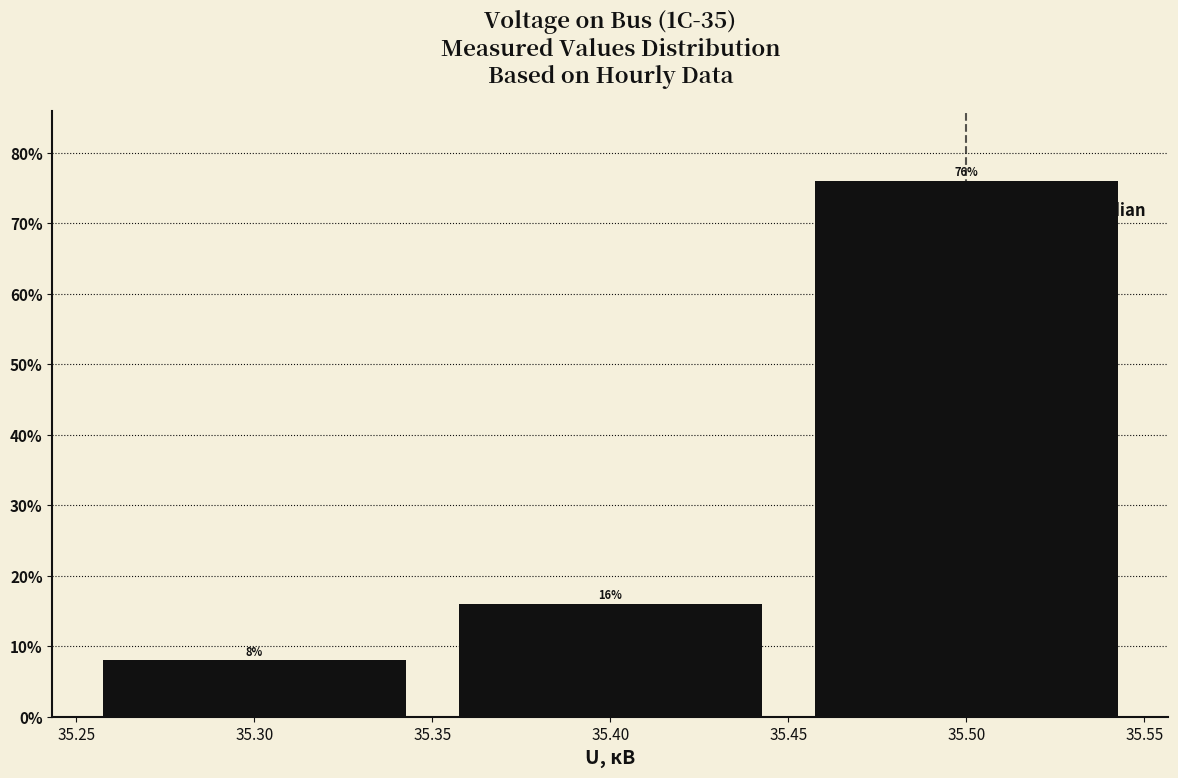

Reading left to right, transcribe this chart: for each bar, give the range it covers on the x-axis and its height.

35.25 to 35.35: 8
35.35 to 35.45: 16
35.45 to 35.55: 76